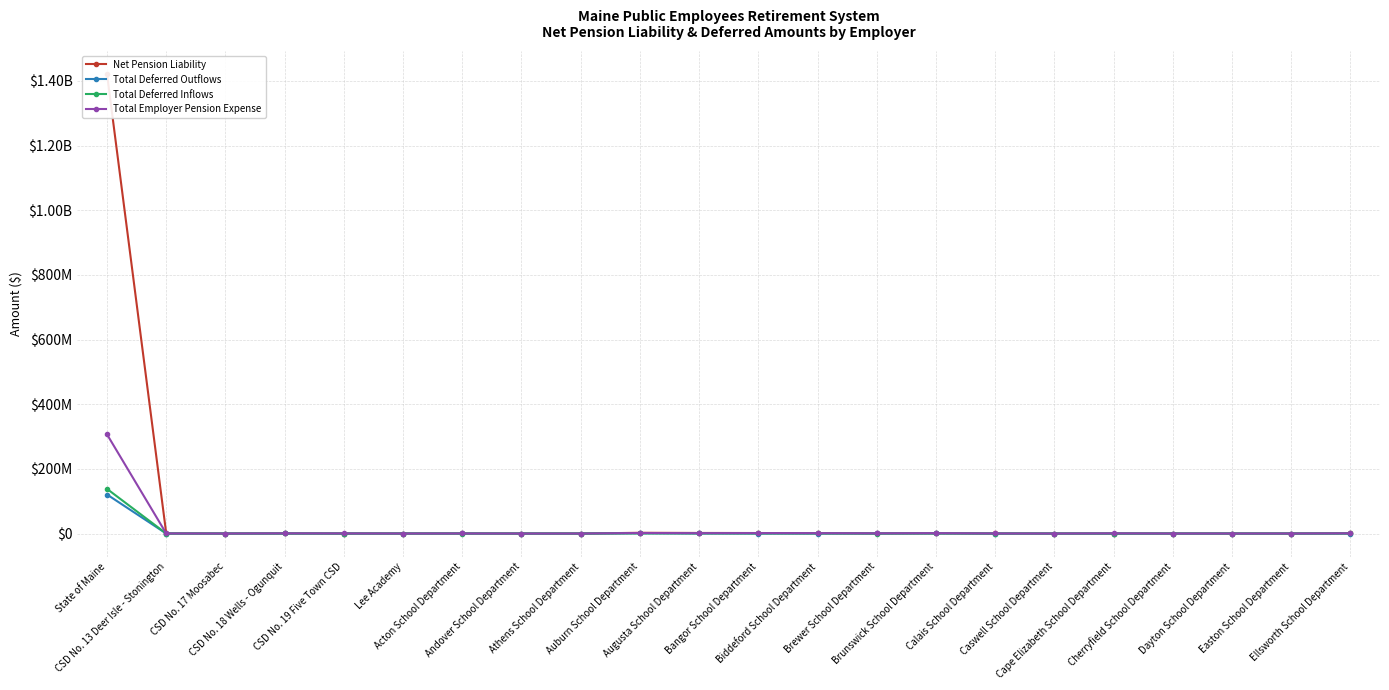

Between which two adjacent categories do Total Deferred Inflows and Net Pension Liability first intersect?

Acton School Department and Andover School Department